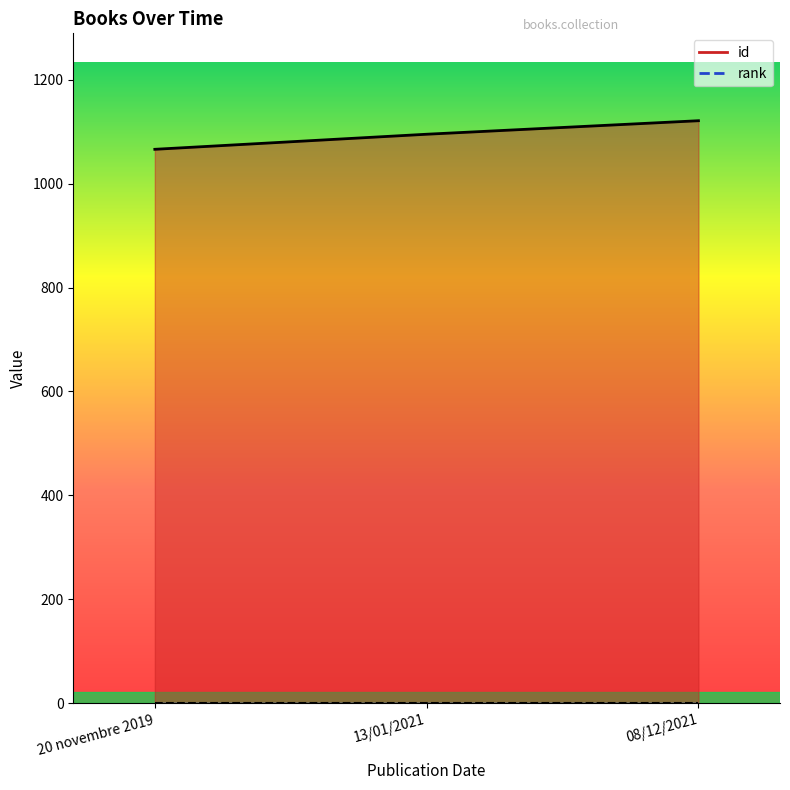

The chart shows a value of 257 at 08/12/2021. True or false?

False